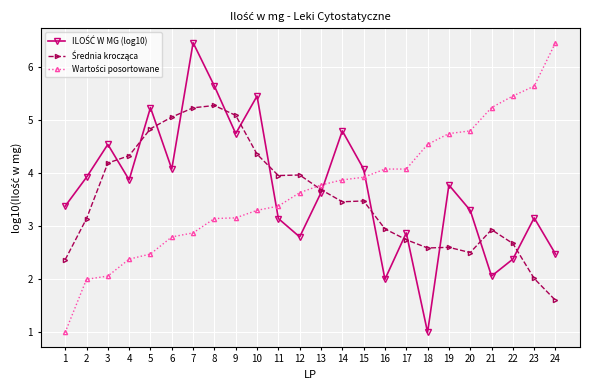

What is the smallest value displayed?

1.0